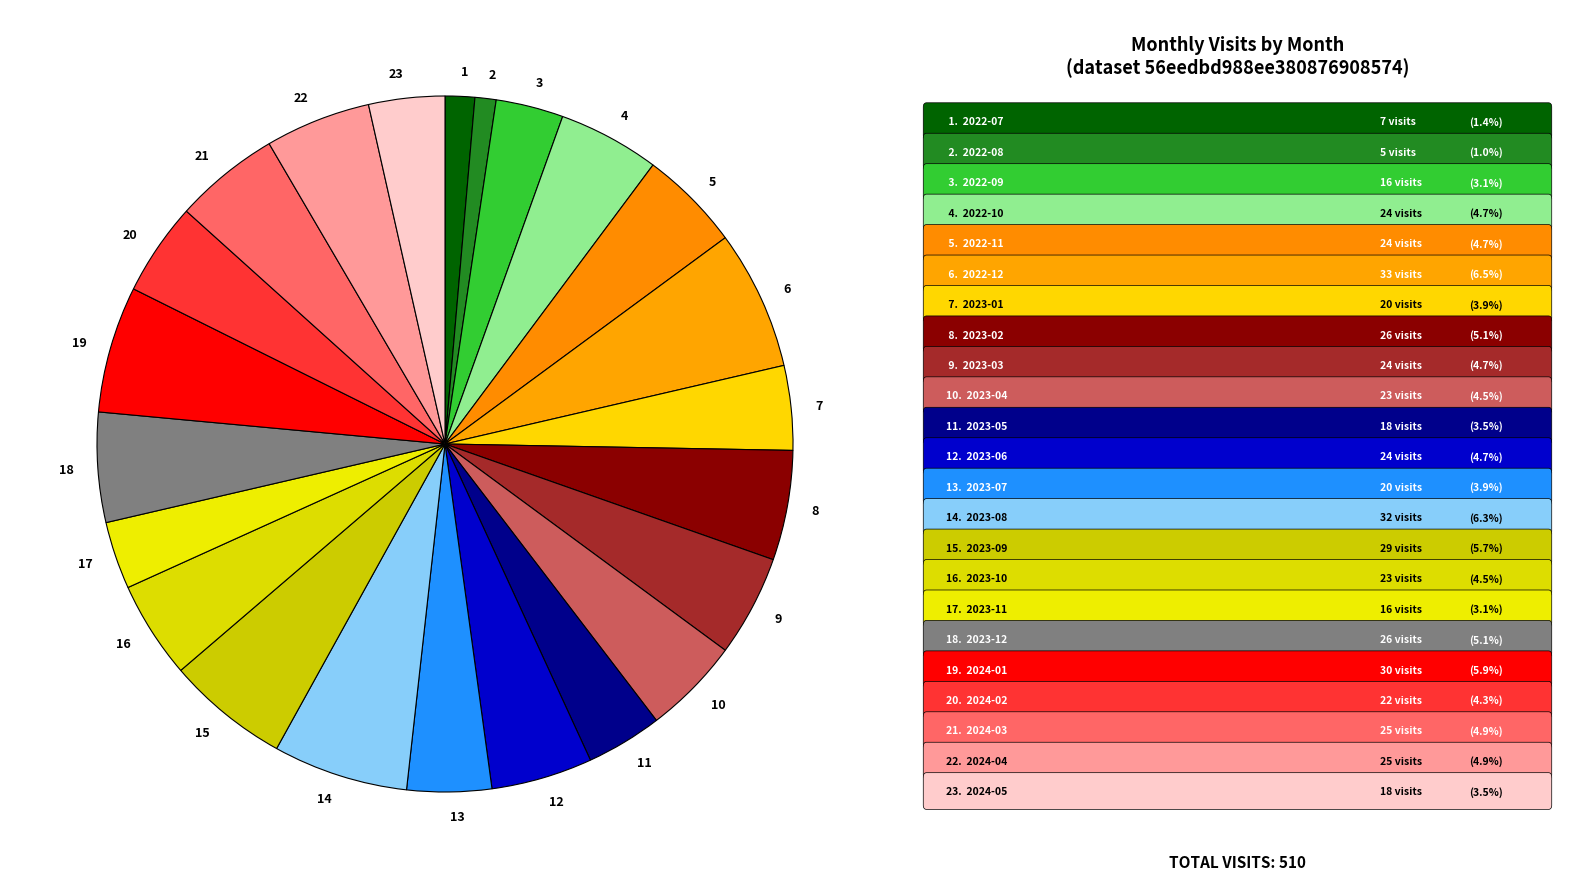

Do 22 and 17 together represent more than half of the pie?

No